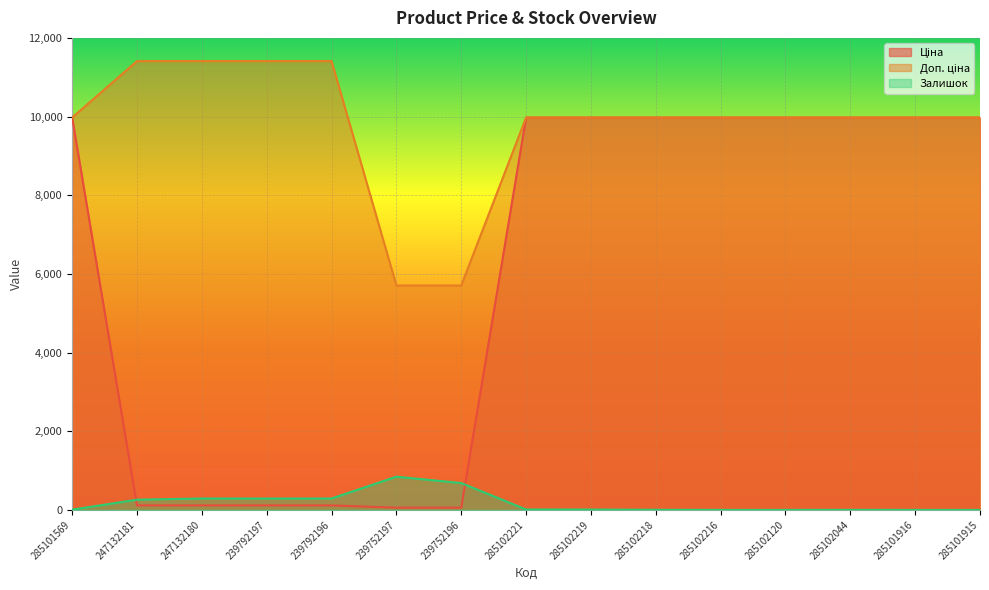

How many interior local valleys does the Залишок series have?

1